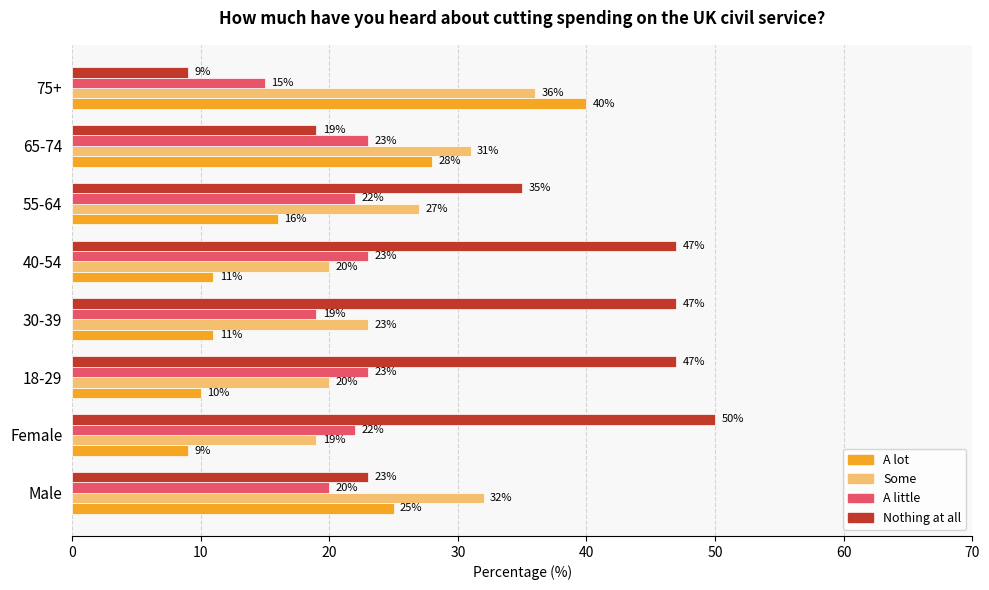

Which series changed the most between 18-29 and 40-54?

A lot